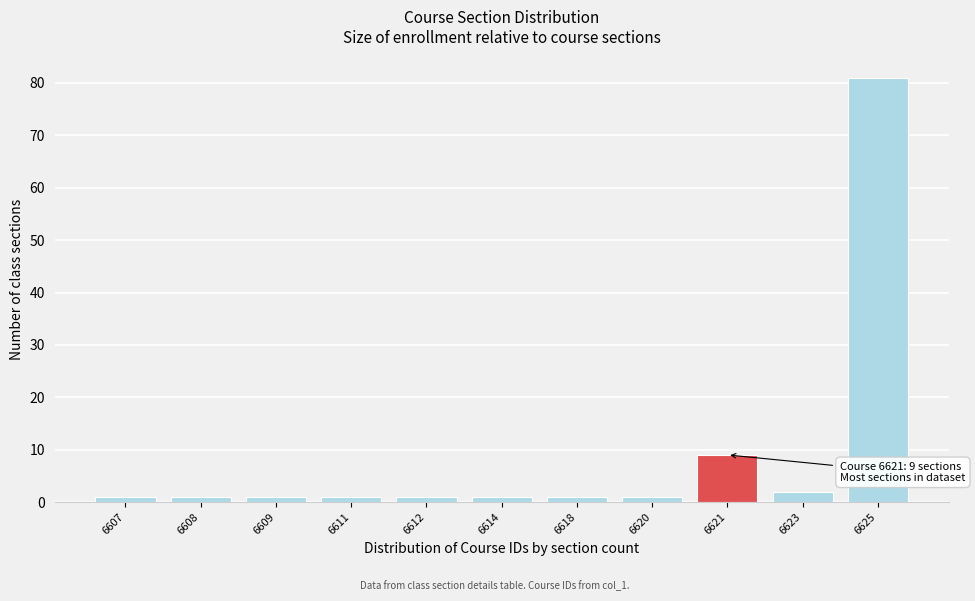

Reading left to right, what are all the values shown in this chart?

1	1	1	1	1	1	1	1	9	2	81